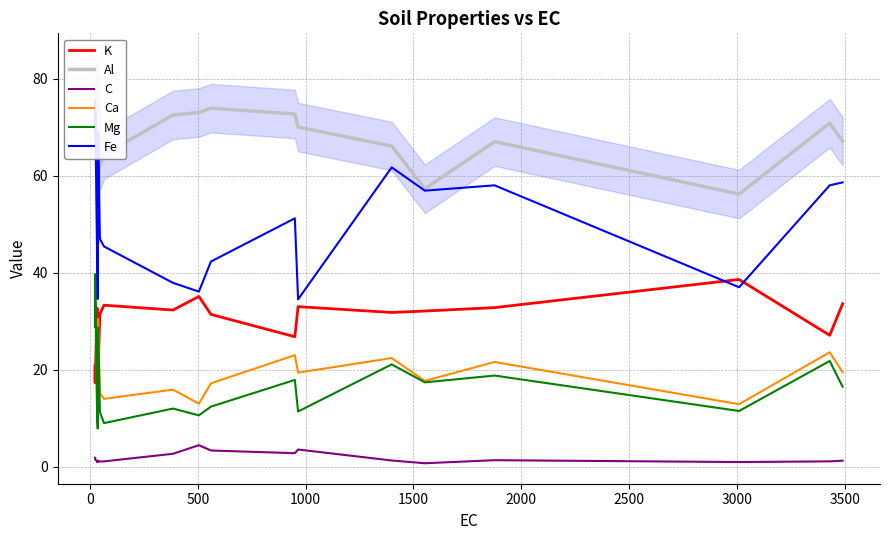

True or false: Mg and Al cross at least once.

False